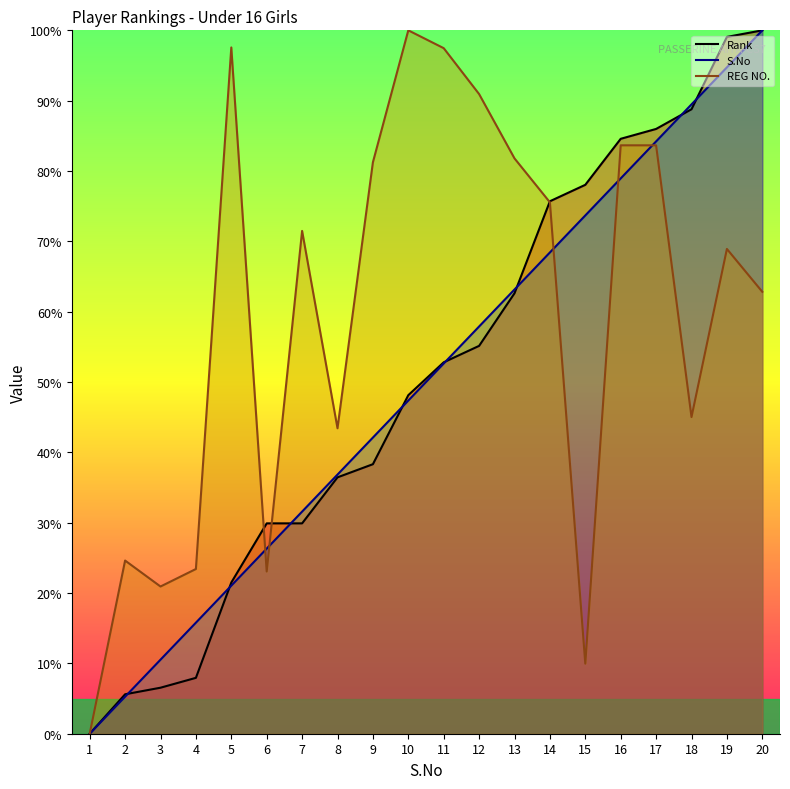

True or false: REG NO. and S.No intersect in this chart.

True